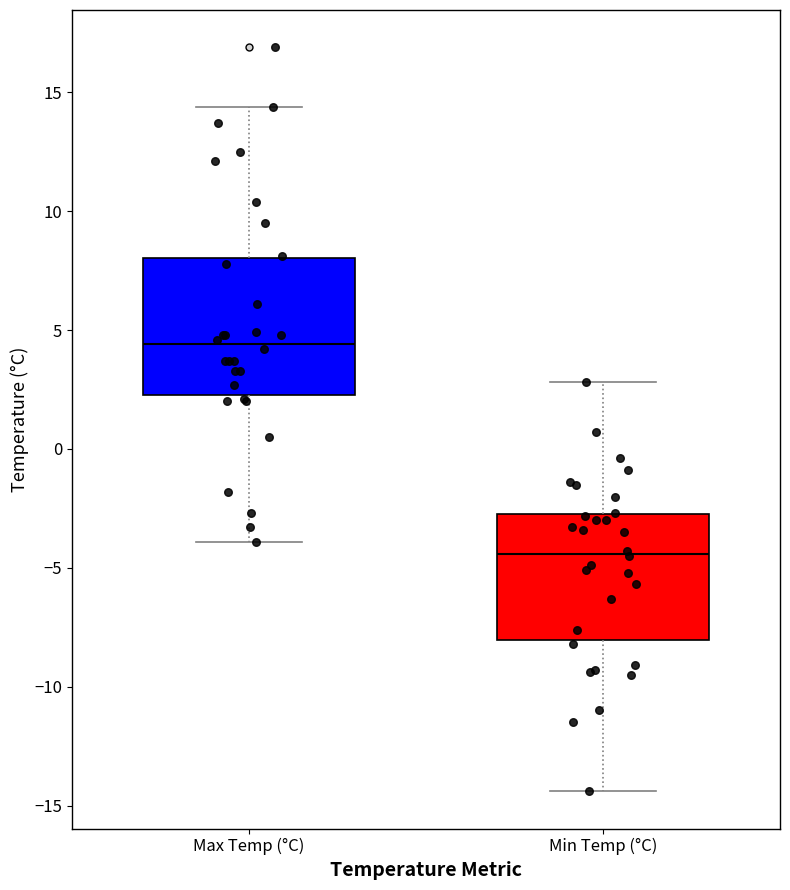

Which box's median line is the lowest?

Min Temp (°C)